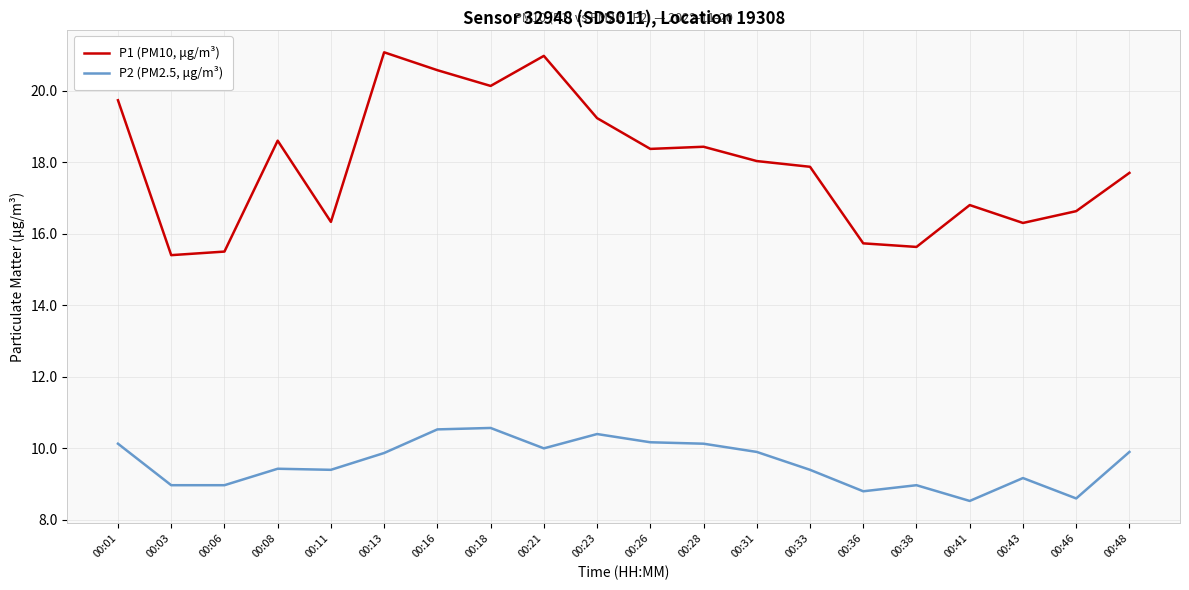

What is the greatest value displayed?

21.1